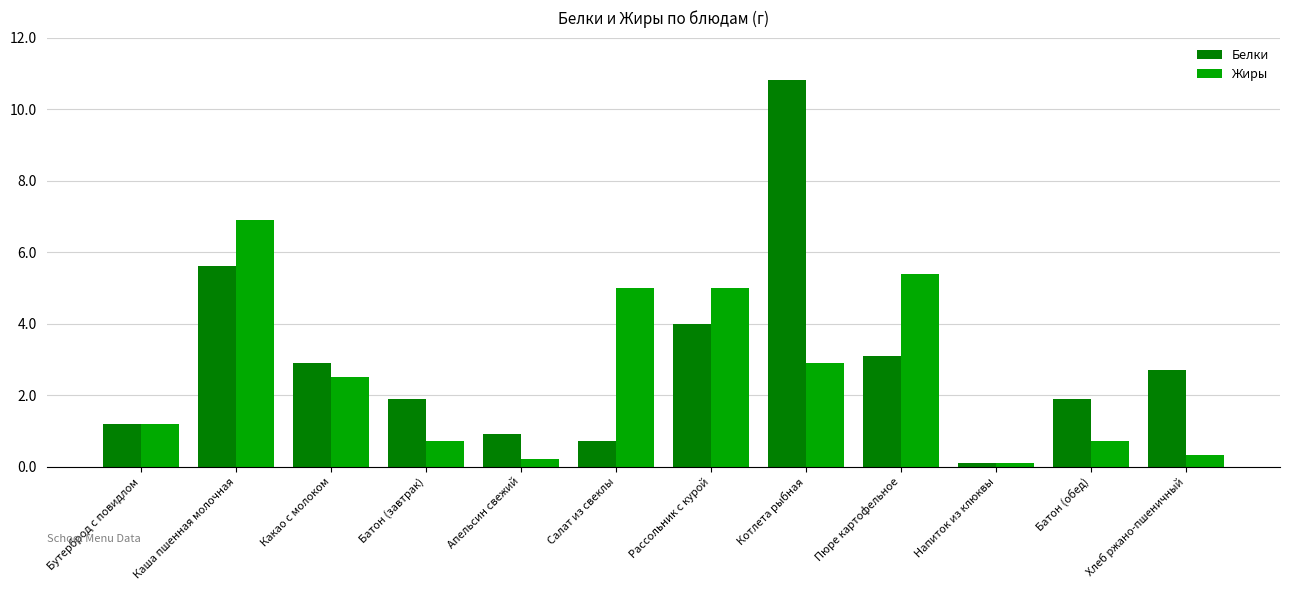

Which series has the largest range (max minus min)?

Белки